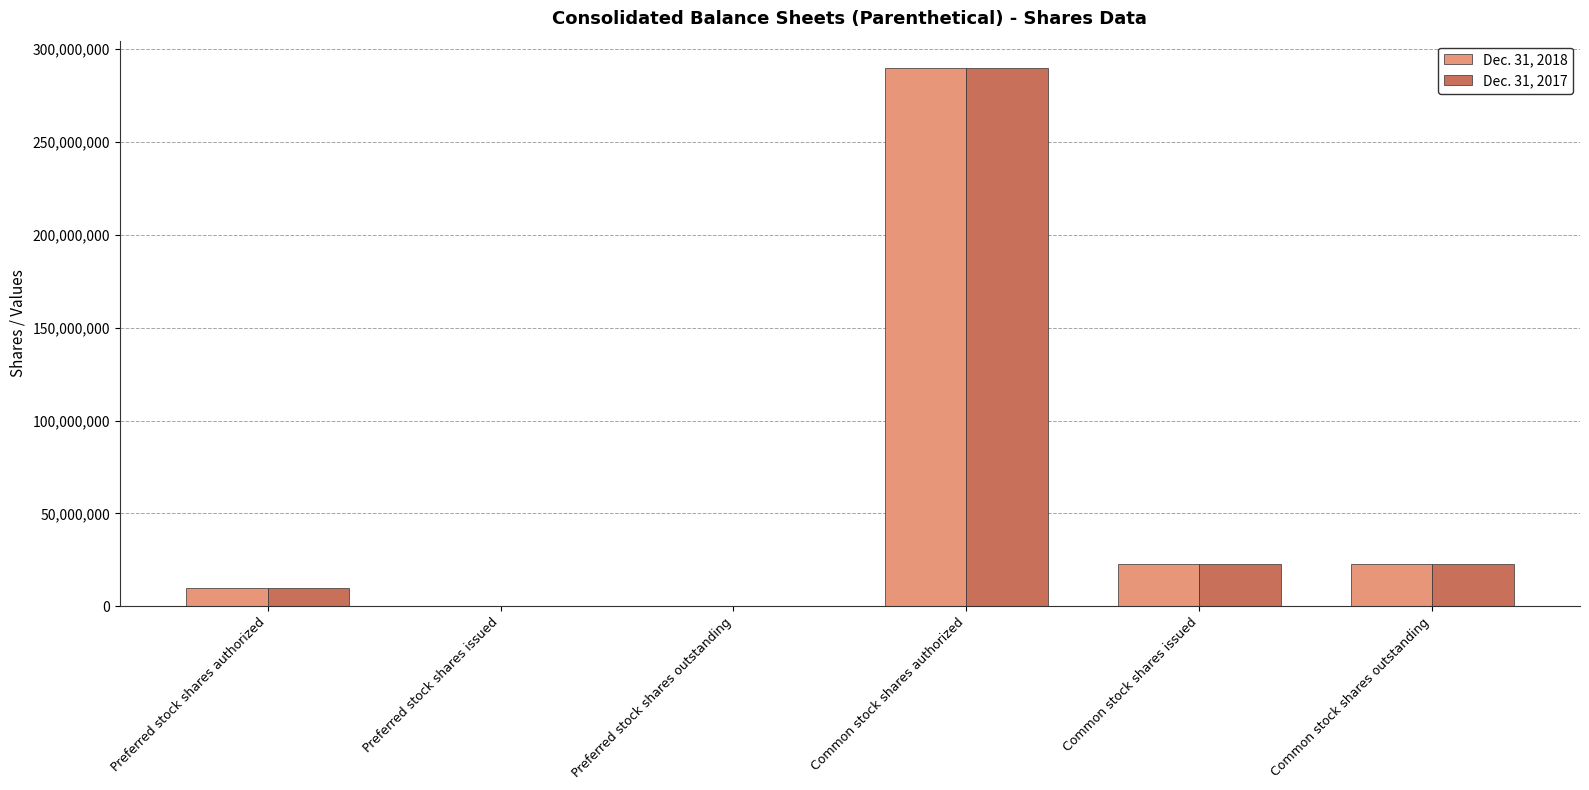

Is the value of Dec. 31, 2017 at Common stock shares outstanding greater than the value of Dec. 31, 2018 at Preferred stock shares authorized?

Yes